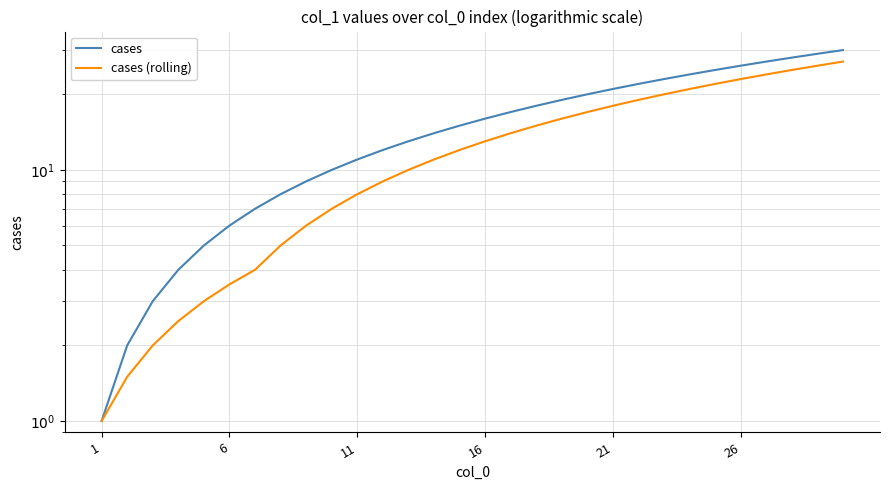

Does the chart have visible grid lines?

Yes